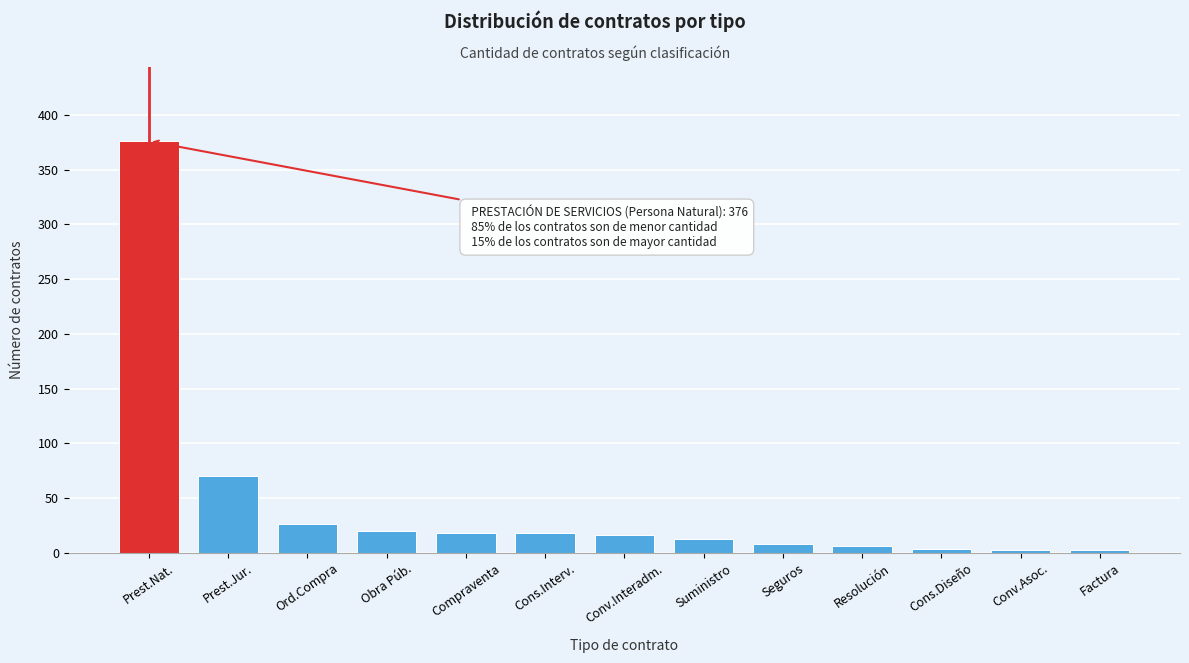

What is the label of the 13th bar from the right?

Prest.Nat.